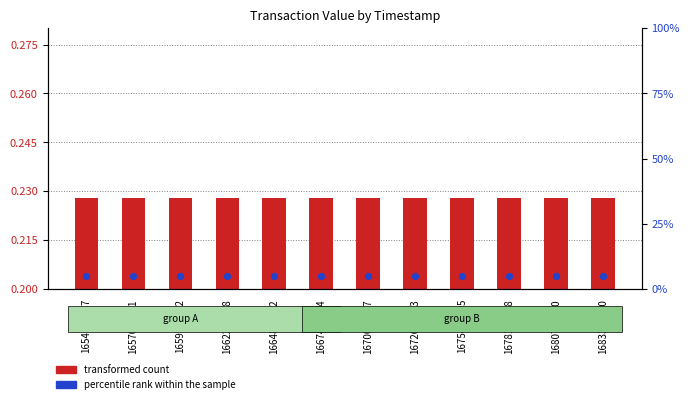

What are all the series names shown in the legend?

transformed count, percentile rank within the sample